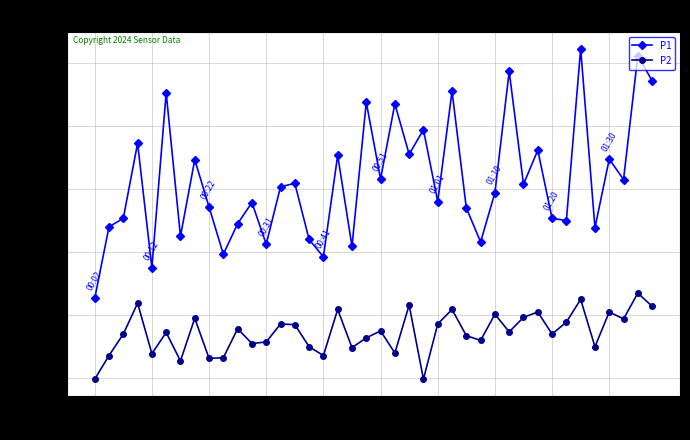

True or false: P2 and P1 intersect in this chart.

False